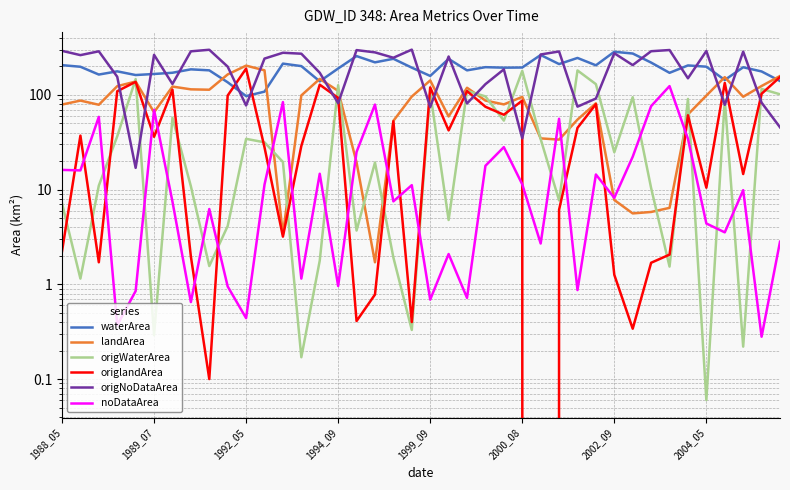

True or false: landArea and origNoDataArea intersect in this chart.

True